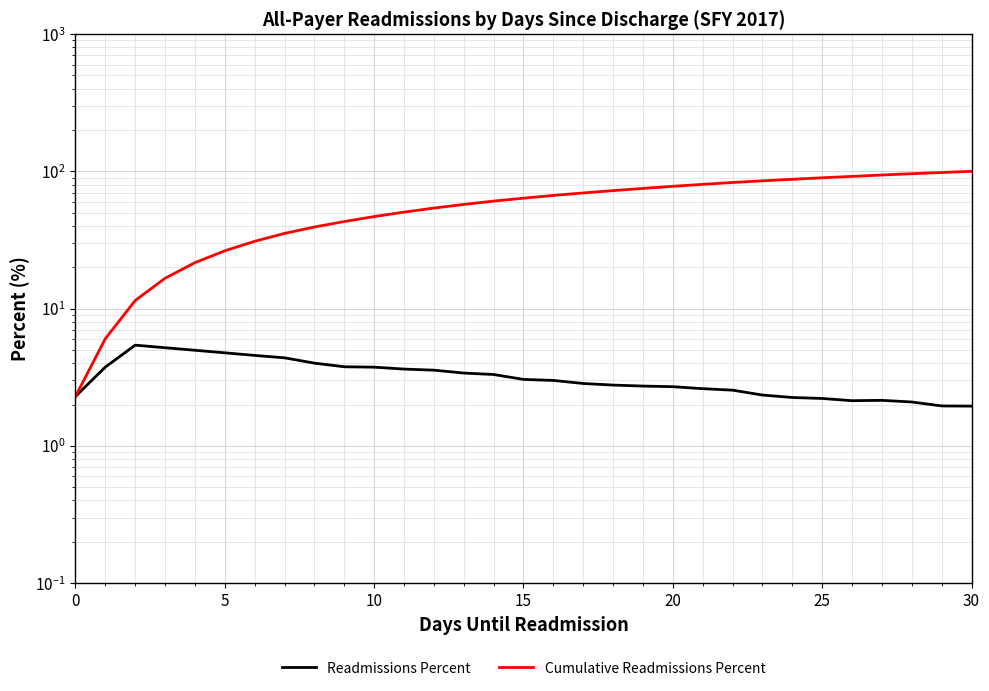

Which series changed the most between 17 and 22?

Cumulative Readmissions Percent